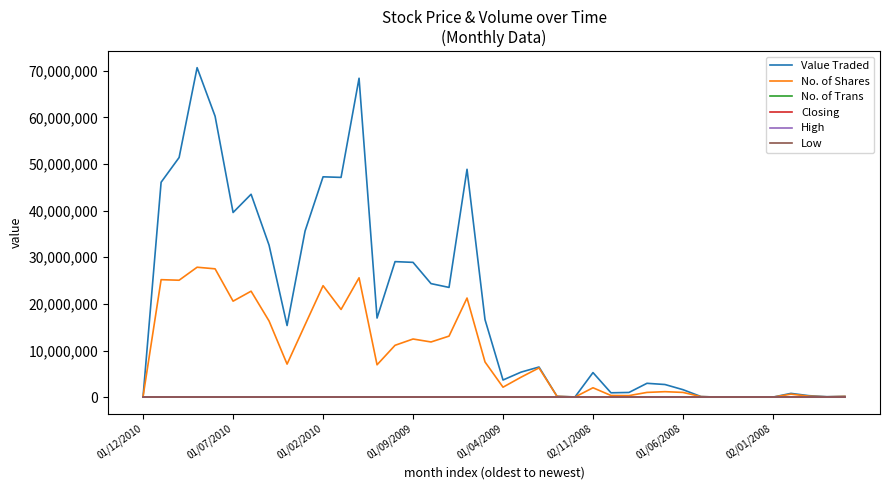

Which series has the largest range (max minus min)?

Value Traded